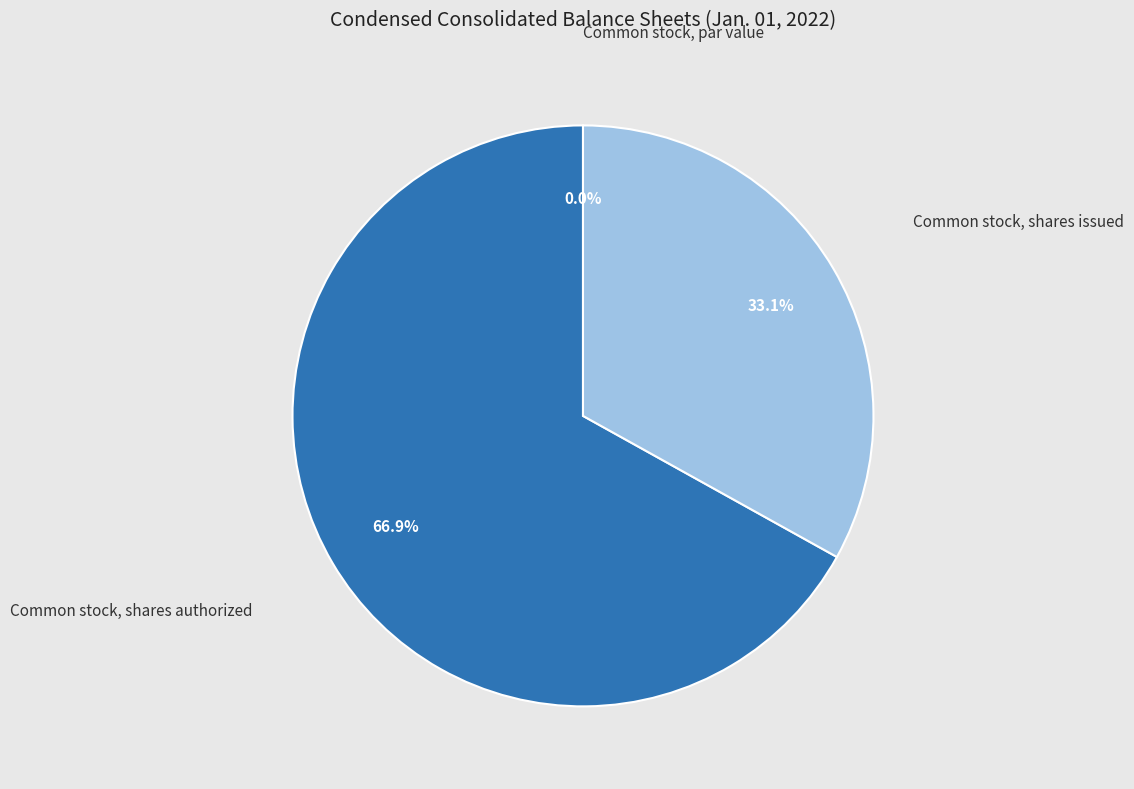

What is the change in value from Common stock, par value to Common stock, shares issued?

+56827000.0